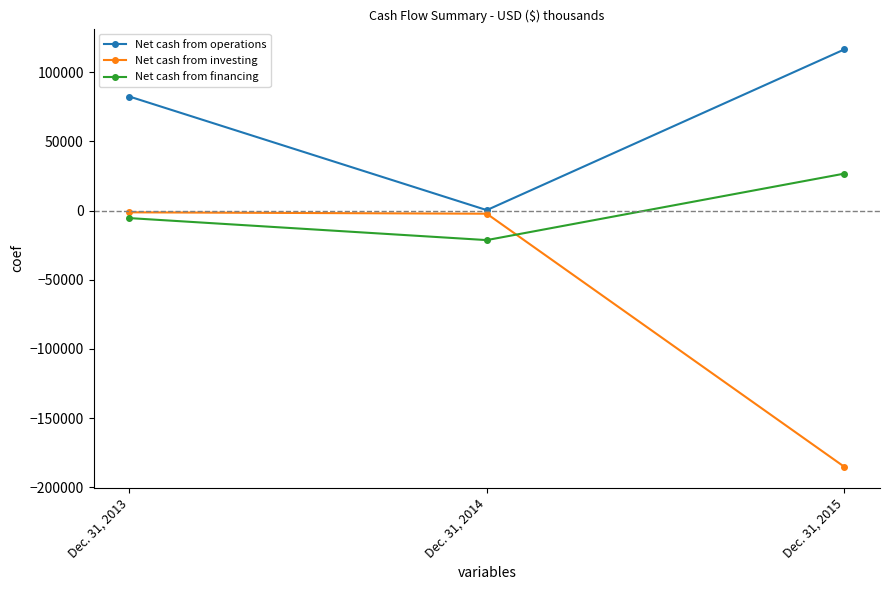

What is the difference between the Net cash from financing values at Dec. 31, 2013 and Dec. 31, 2015?

32119